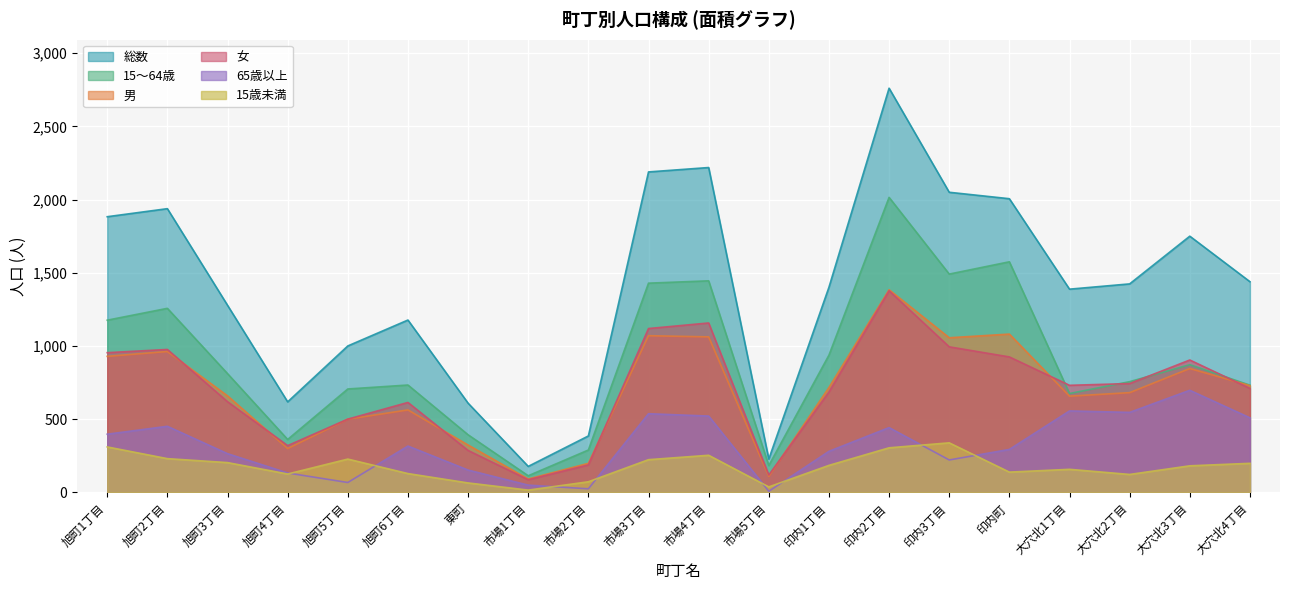

What are all the series names shown in the legend?

総数, 15～64歳, 男, 女, 65歳以上, 15歳未満